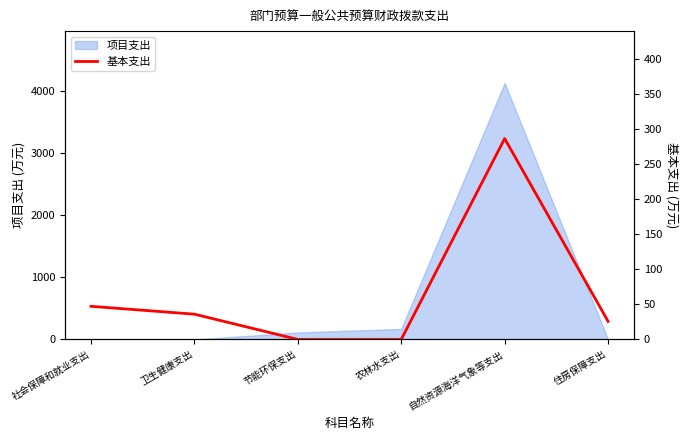

The value of 项目支出 at 住房保障支出 is 0. True or false?

True